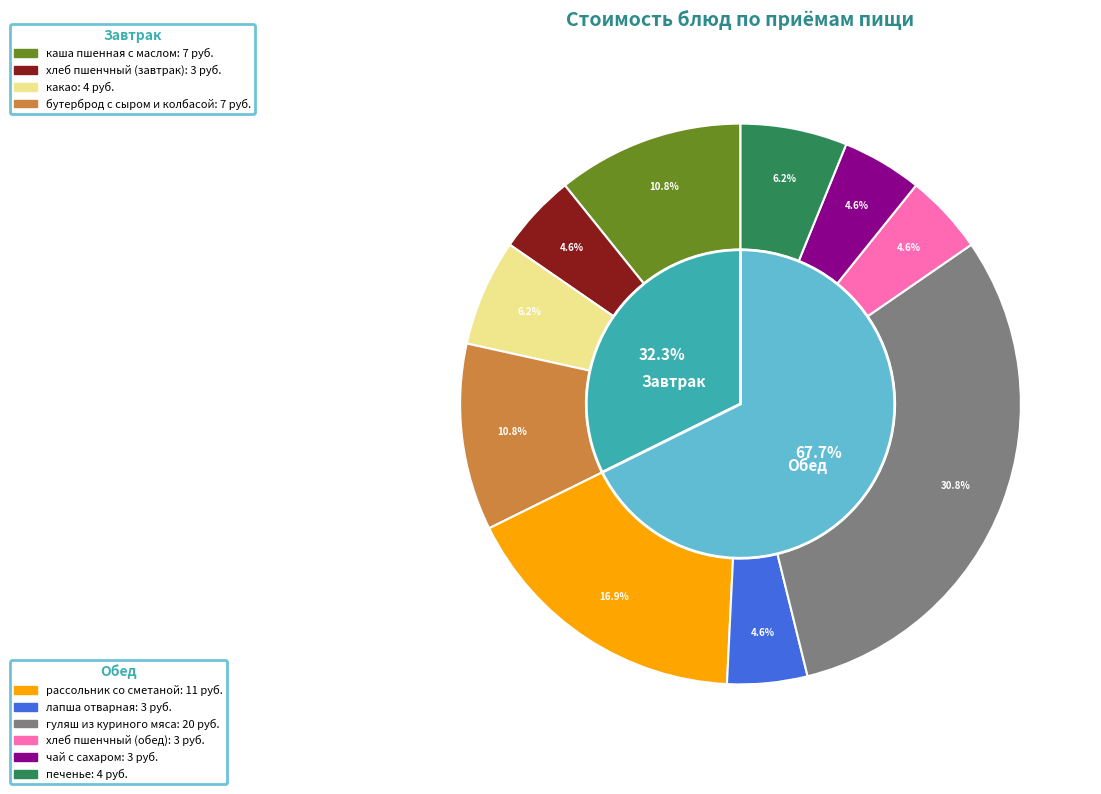

Count the number of slices in the pie.

10